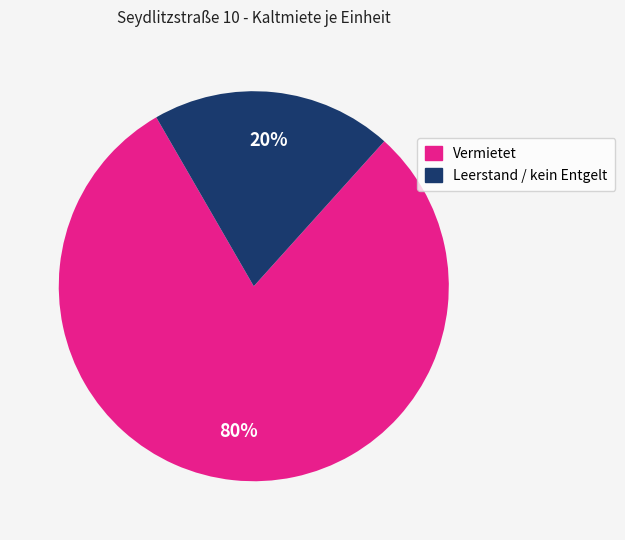

Does any single category account for the majority?

Yes